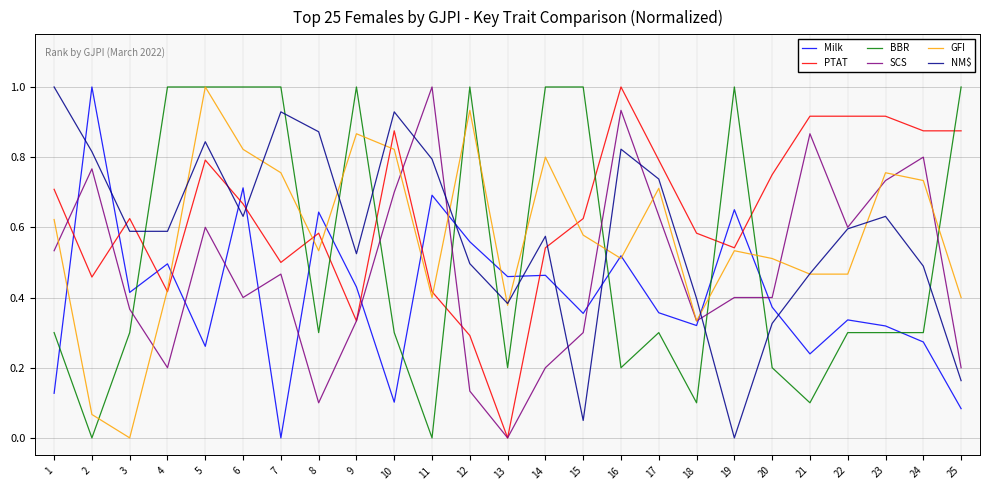

What is the sum of the PTAT values at 5 and 6?

1.5